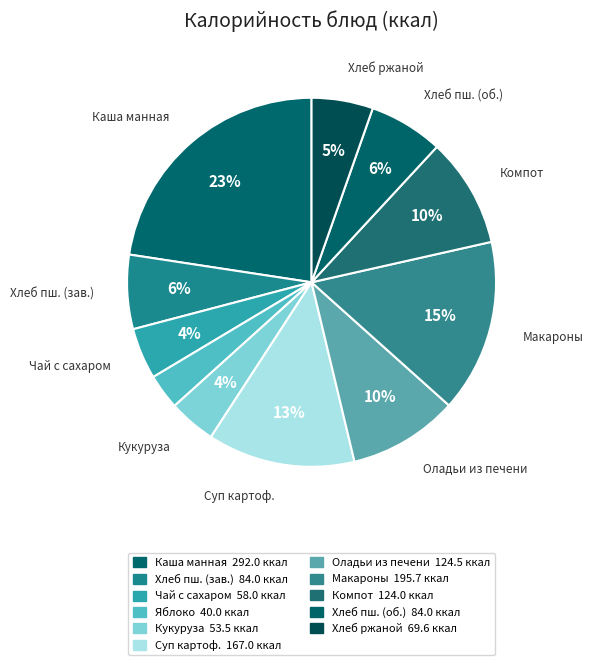

Rank the categories by value from lowest to highest.

Фрукты свежие (яблоко), кукуруза консервированная, Чай с сахаром, хлеб ржаной, Хлеб пшеничный (завтрак), Хлеб пшеничный (обед), компот из смеси сухофруктов, оладьи из печени, суп картофельный с бобовыми, Макароны отварные, Каша молочная манная с маслом